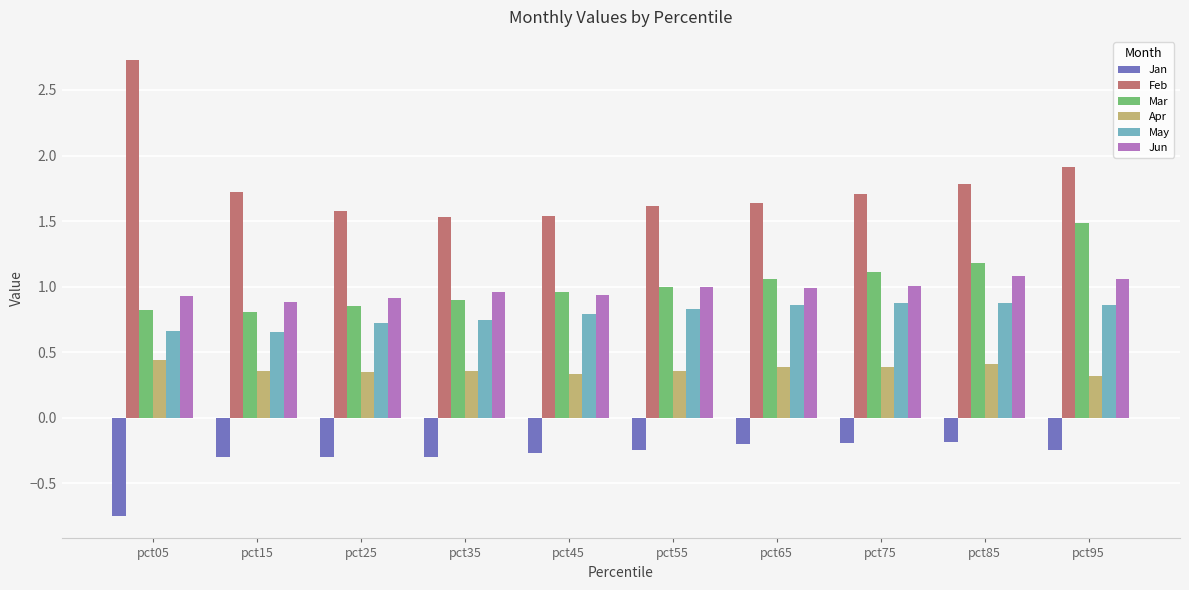

Is the value of Jun at pct25 greater than the value of Apr at pct95?

Yes